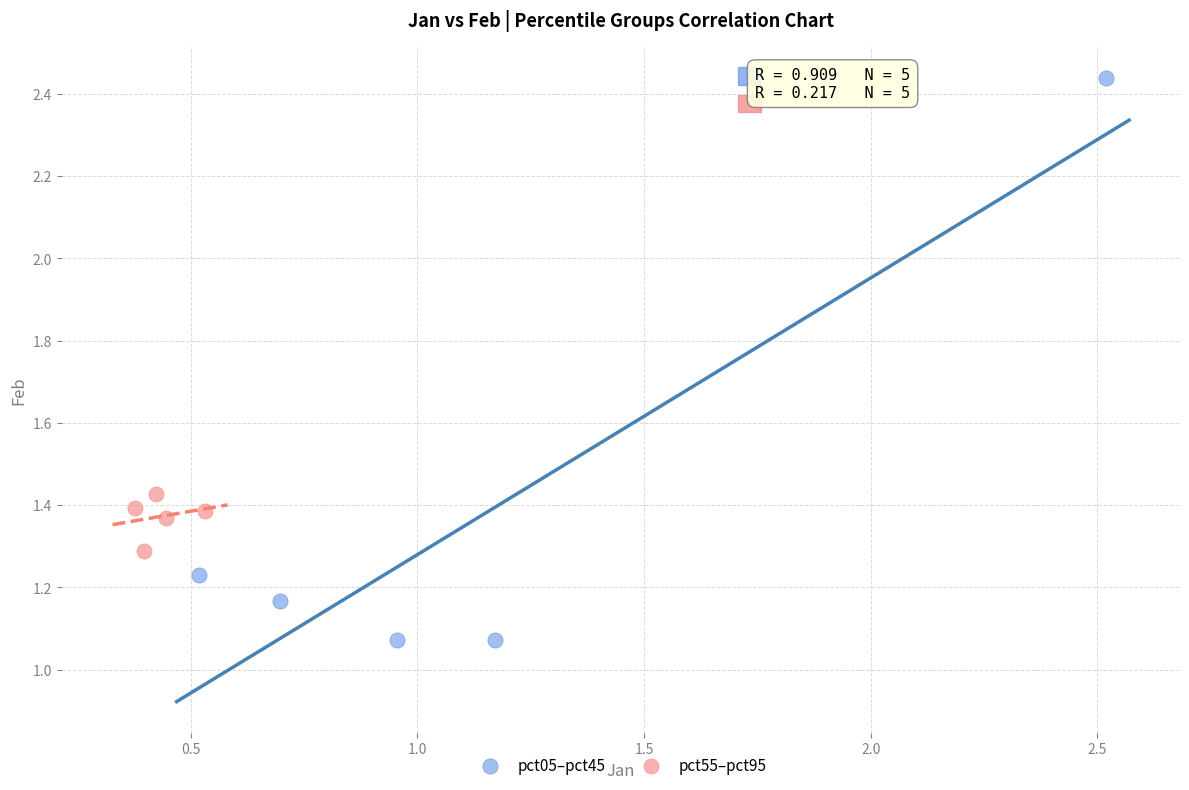

Which series has the largest Y range (max minus min)?

pct05–pct45